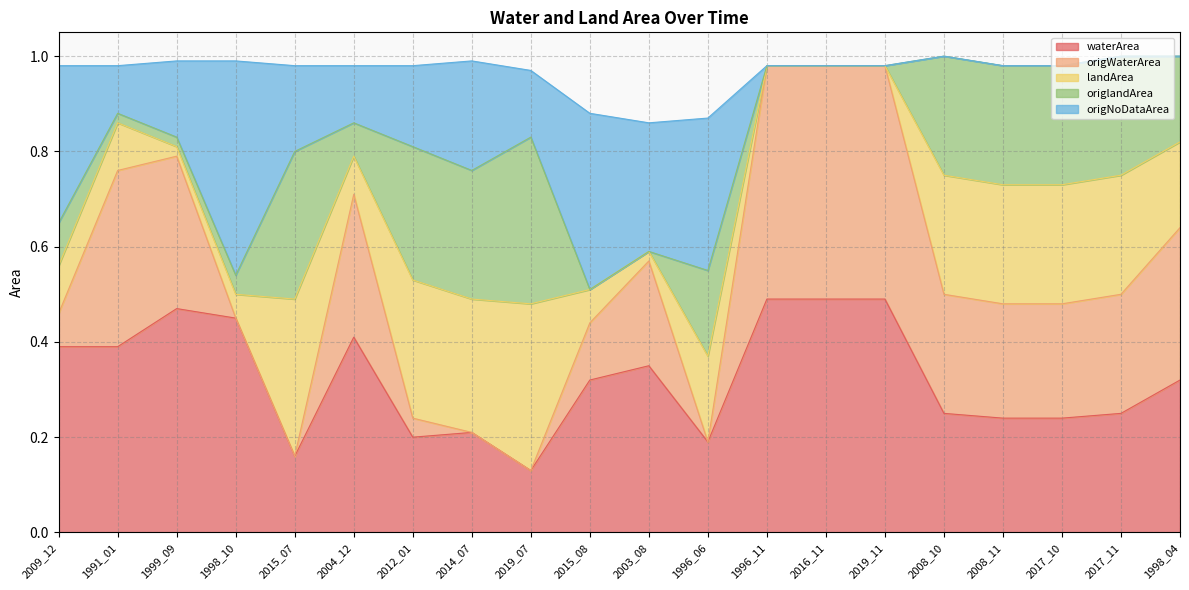

What is the sum of the origlandArea values at 1996_06 and 2015_07?

0.5